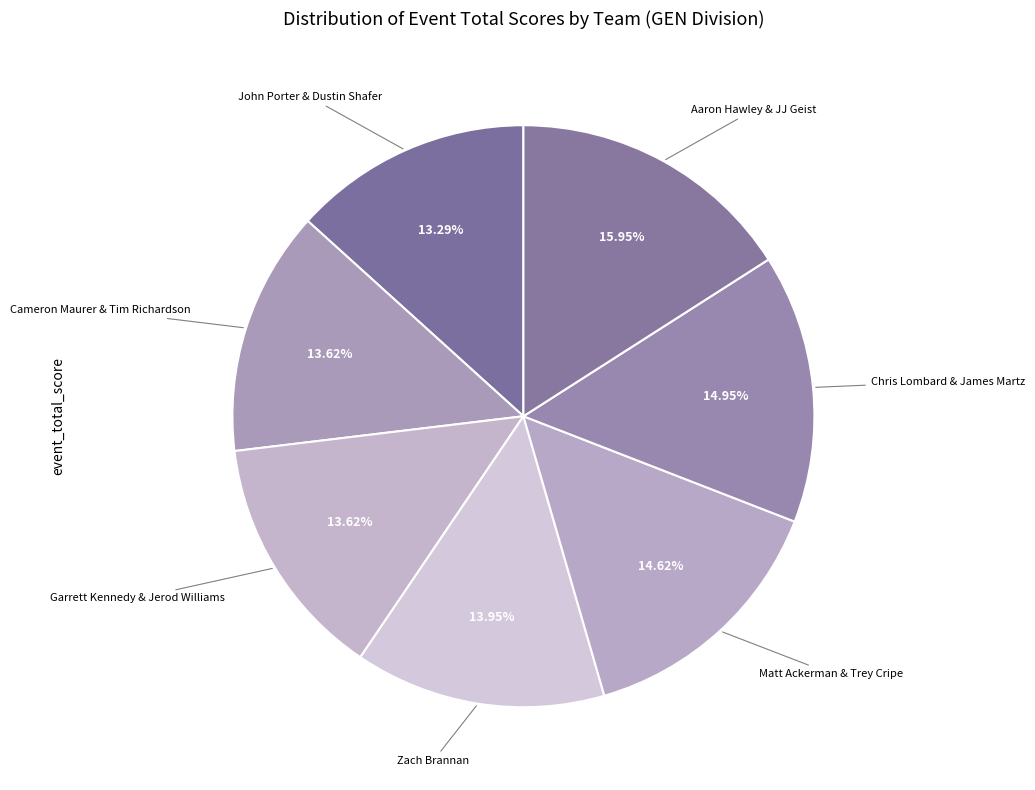

Which slice is the smallest?

John Porter & Dustin Shafer